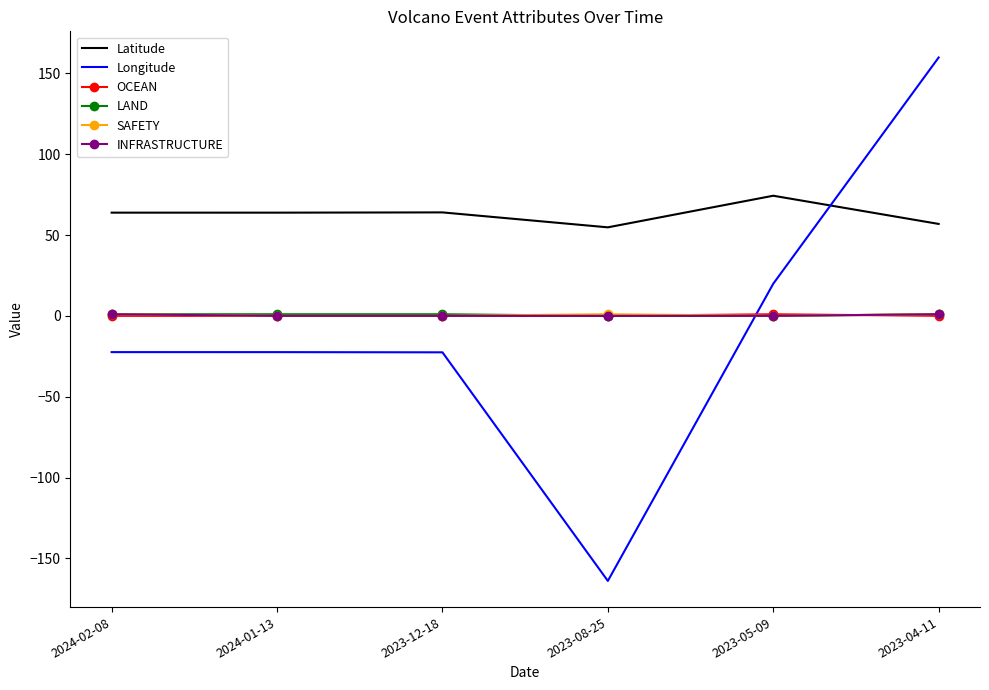

True or false: Latitude and LAND cross at least once.

False